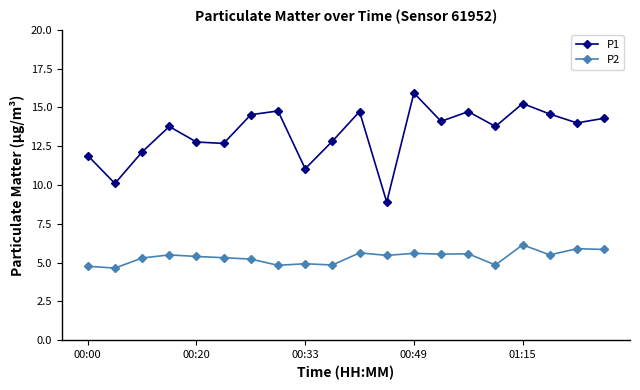

What is the minimum value shown in the chart?

4.7